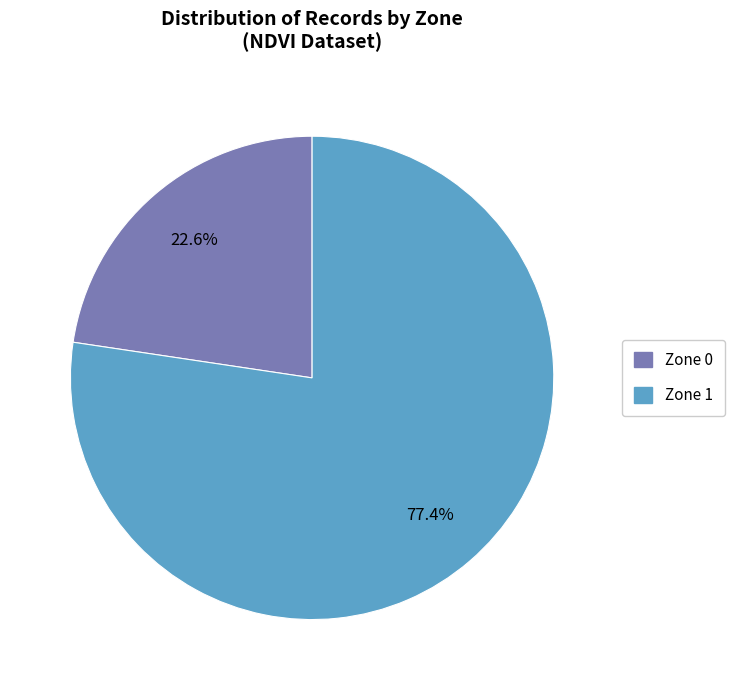

Is there any slice that represents more than half of the pie?

Yes